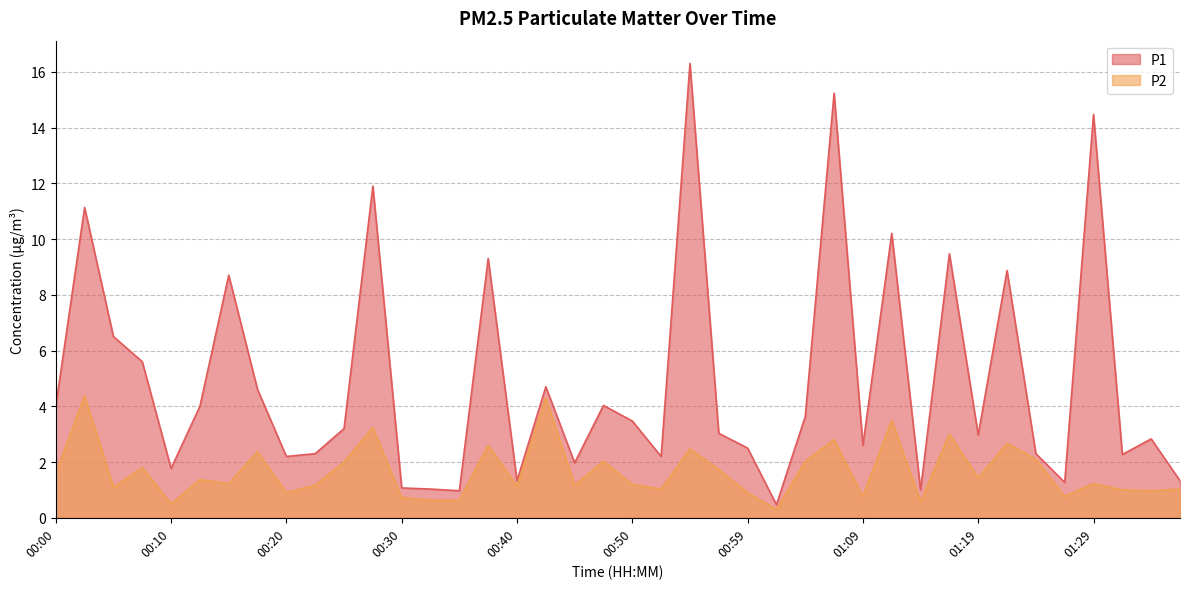

Rank the series by their average value, from lowest to highest.

P2, P1